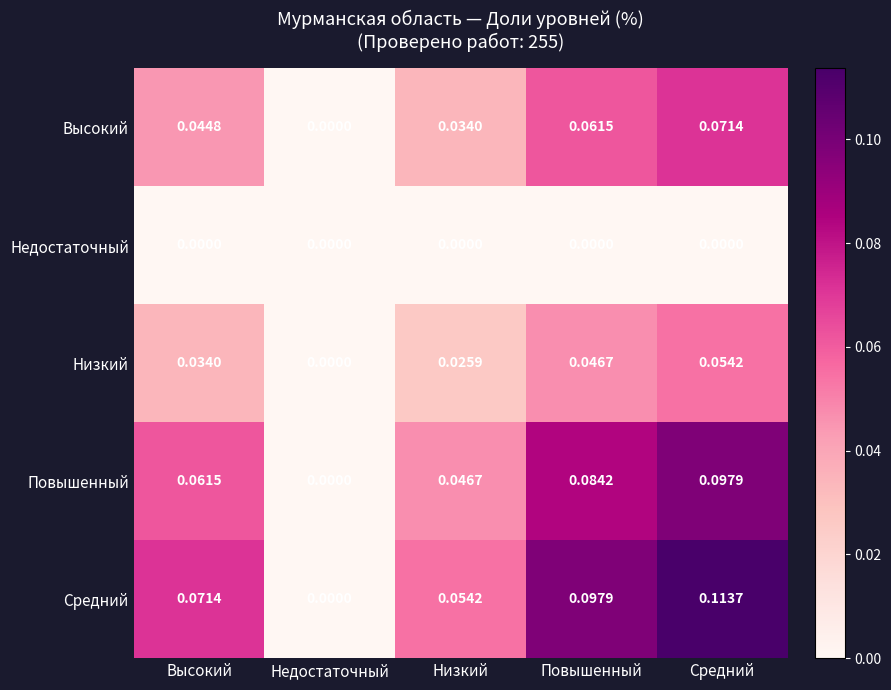

At Низкий, list the series in order from smallest to largest.

Недостаточный, Низкий, Высокий, Повышенный, Средний